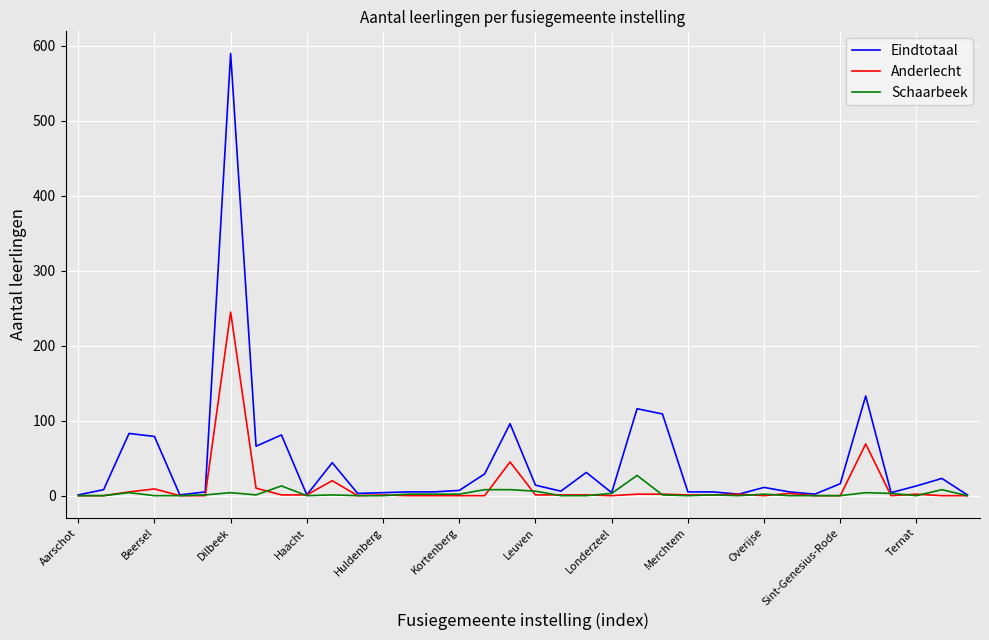

Which series has the largest total across all categories?

Eindtotaal